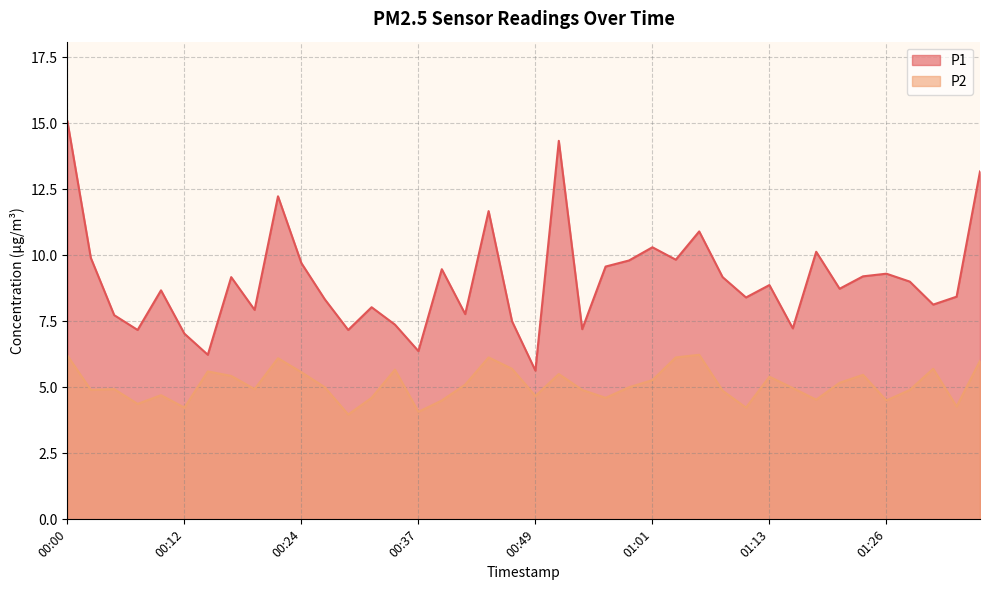

Count the number of categories in the chart.

40